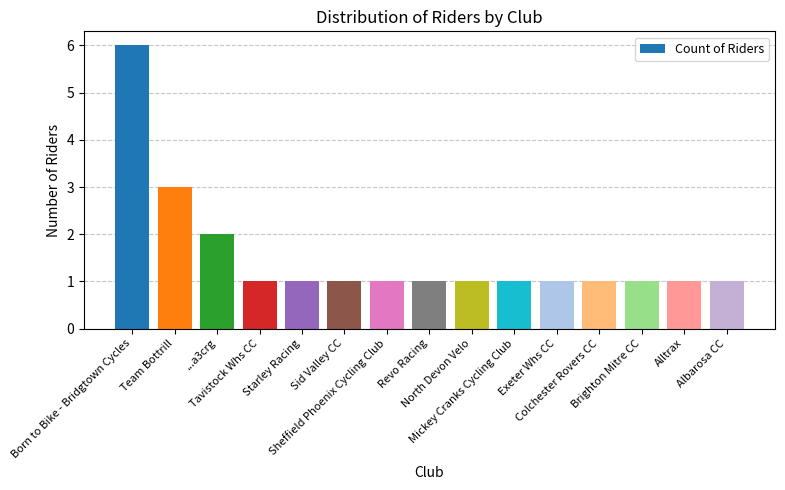

Which category has the highest value across all series?

Born to Bike - Bridgtown Cycles